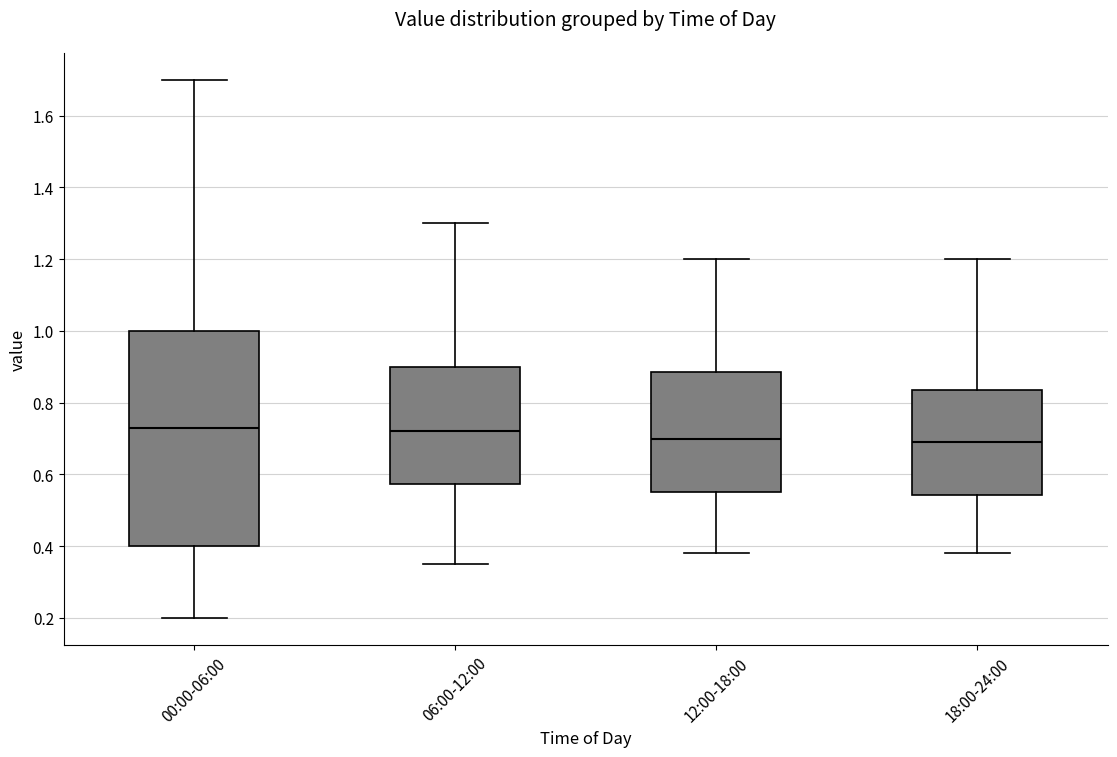

Reading left to right, read every box against the y-axis: the position of its median line, the range the box covers, and the ends of its whiskers. The values are not printed on the chart, so give them approximately, as read against the axis.

00:00-06:00: median 0.74, box 0.40 to 1.00, whiskers 0.20 to 1.70
06:00-12:00: median 0.72, box 0.58 to 0.90, whiskers 0.36 to 1.30
12:00-18:00: median 0.70, box 0.56 to 0.88, whiskers 0.38 to 1.20
18:00-24:00: median 0.70, box 0.54 to 0.84, whiskers 0.38 to 1.20